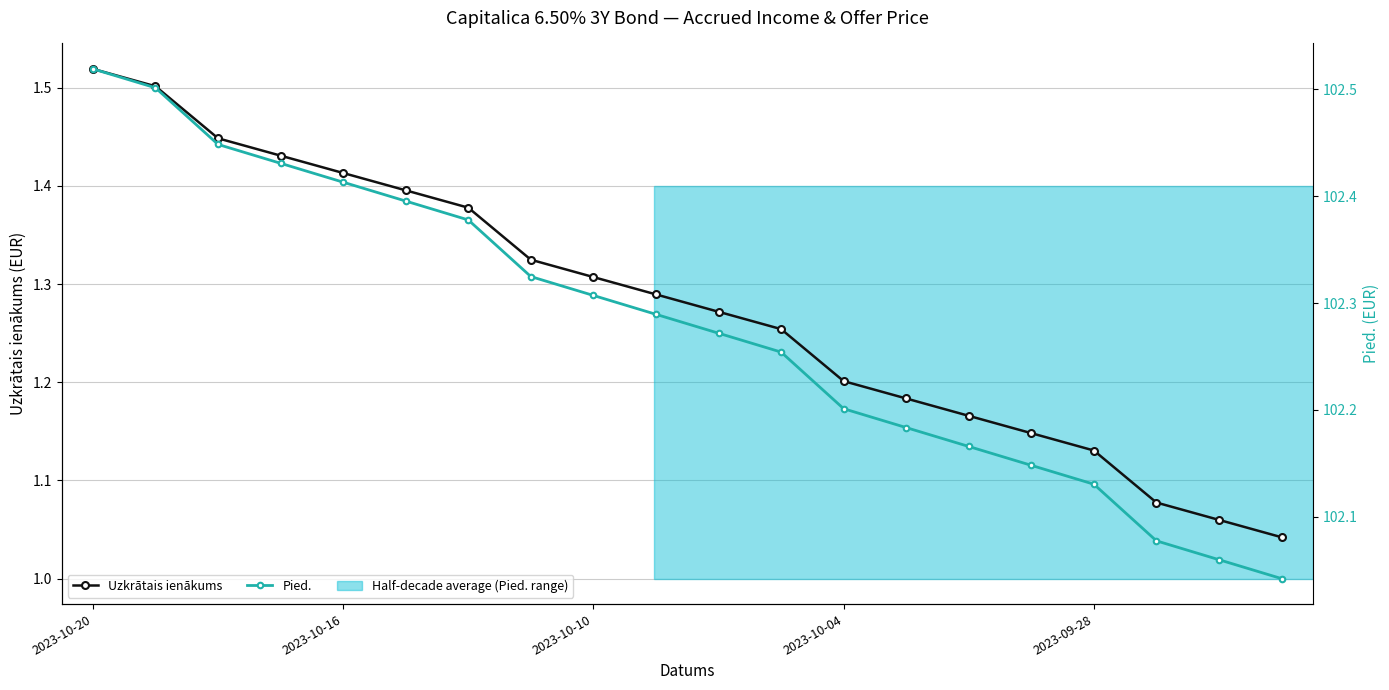

What is the sum of all Pied. values?

2045.5